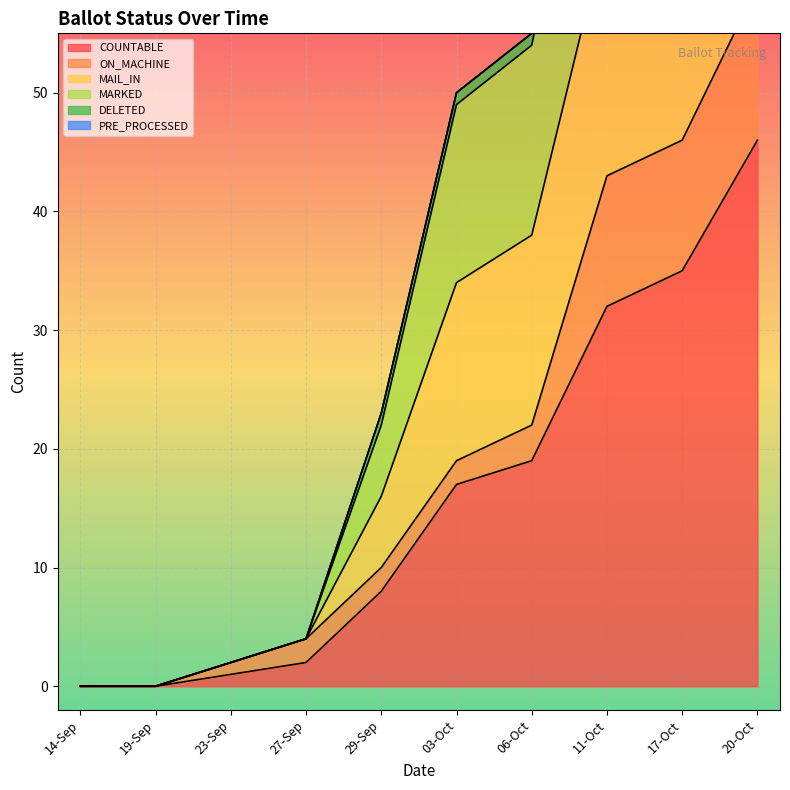

At which category is the sum across all series the highest?

20-Oct